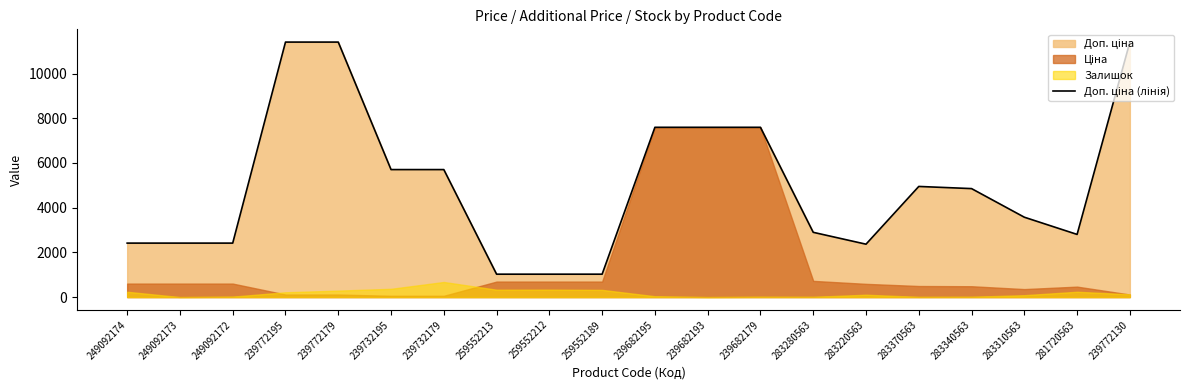

Where is the first local maximum?

283370563